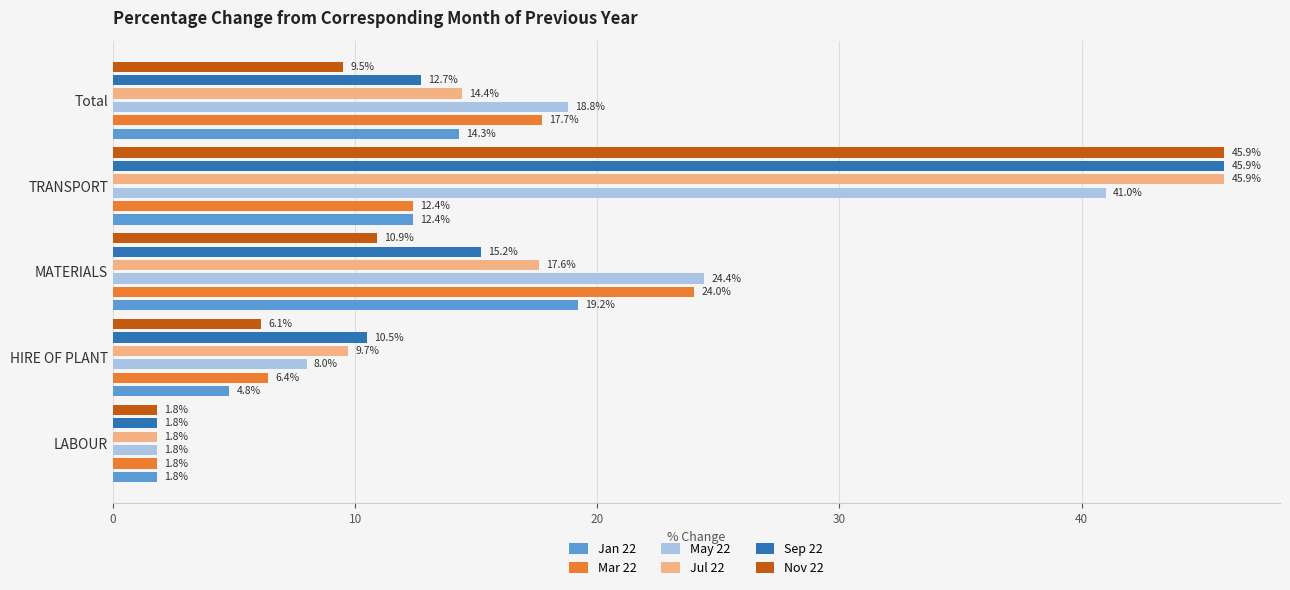

List the series in order of their peak value, lowest first.

Jan 22, Mar 22, May 22, Jul 22, Sep 22, Nov 22